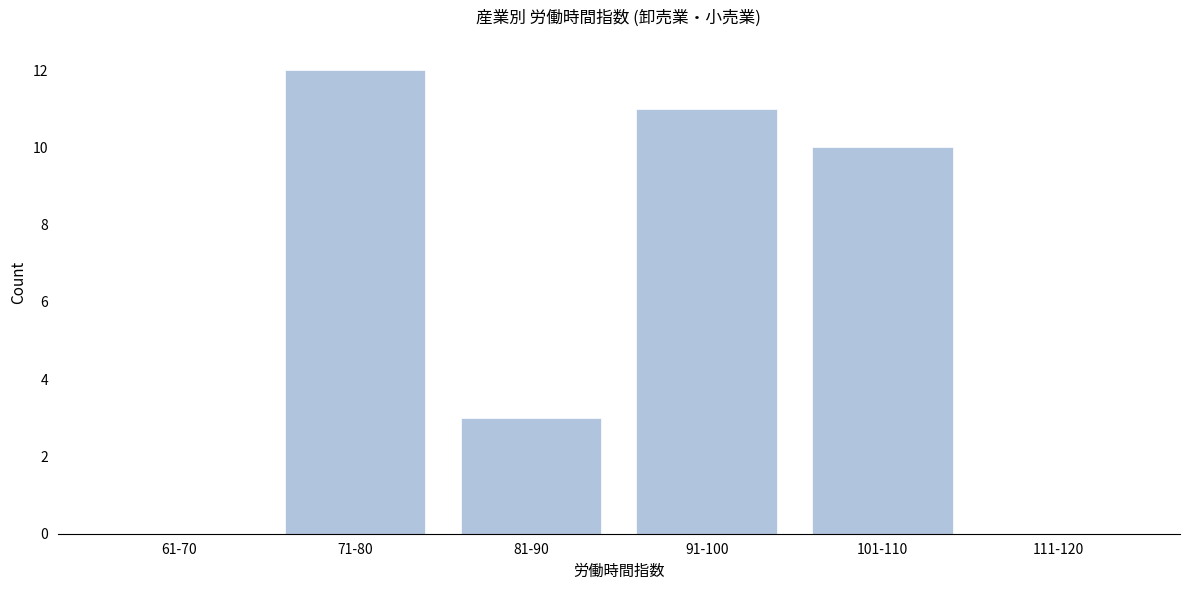

Reading right to left, transcribe all the data shown in this chart.

111-120=0	101-110=10	91-100=11	81-90=3	71-80=12	61-70=0